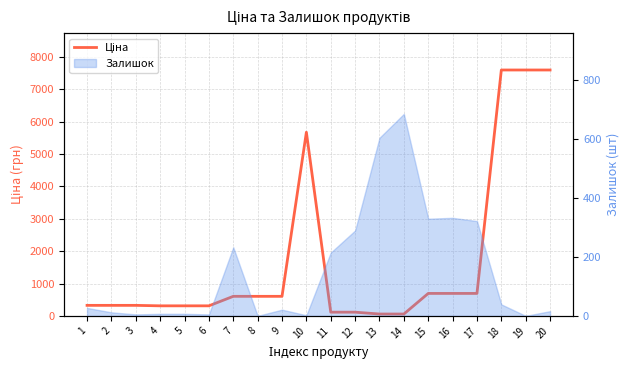

Between 18 and 4, which is larger?

18